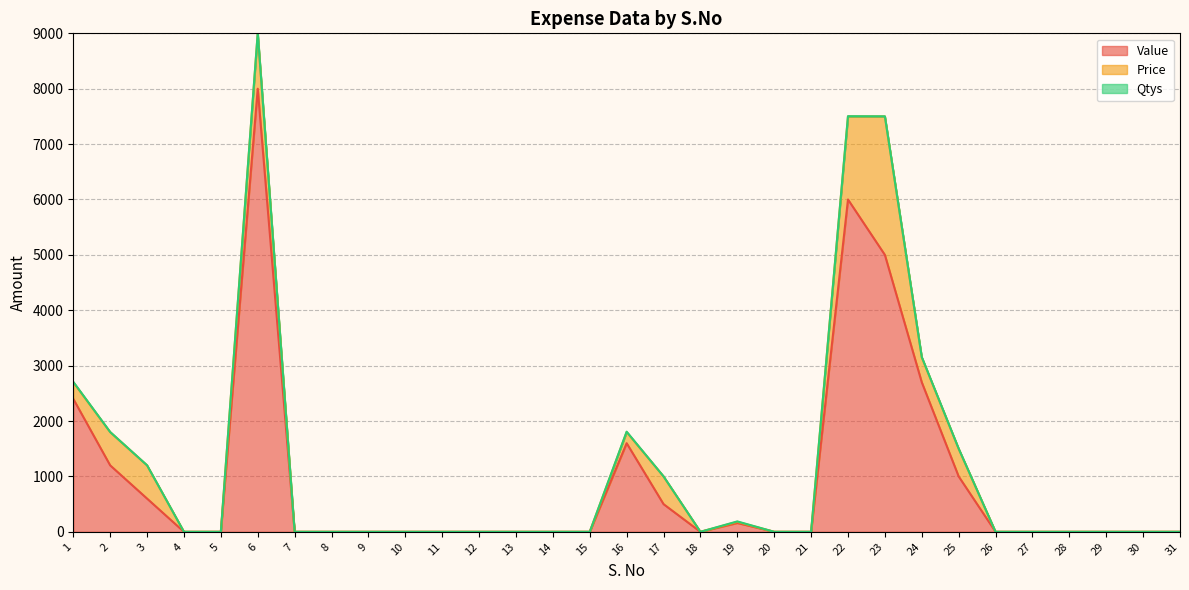

True or false: Price and Qtys intersect in this chart.

False